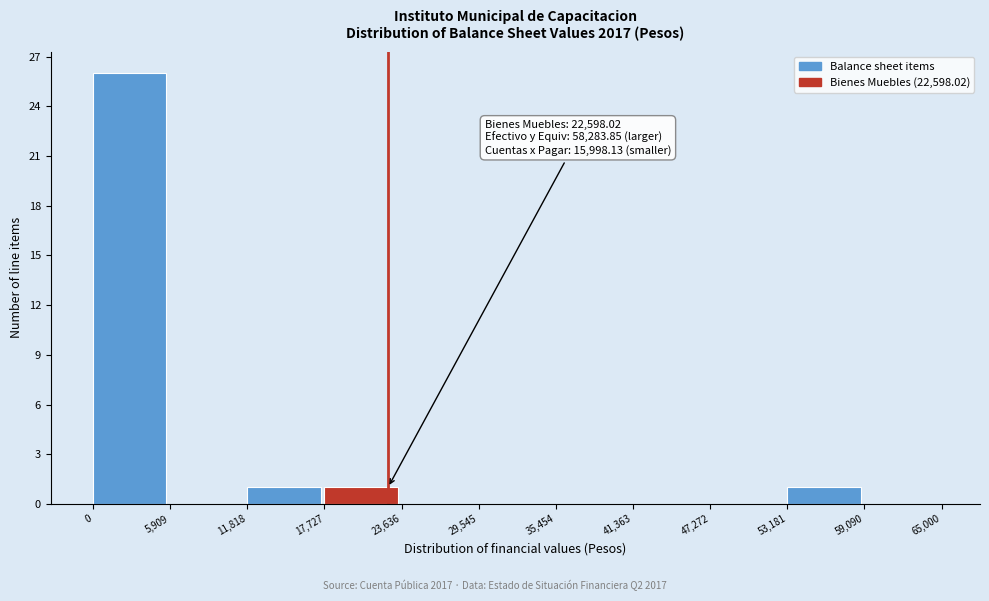

Over which range of the x-axis is the bar tallest?

0 to 5,909